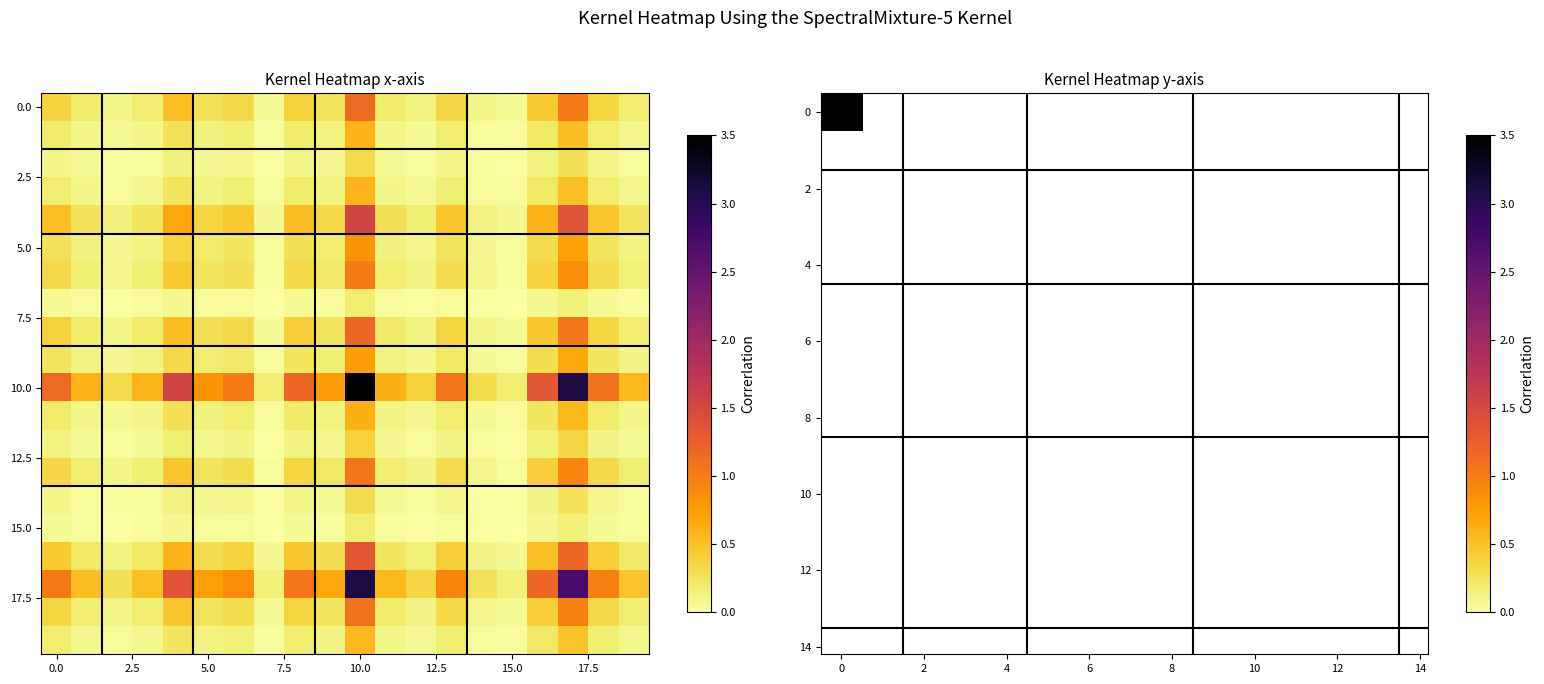

How many categories are shown in the chart?

20